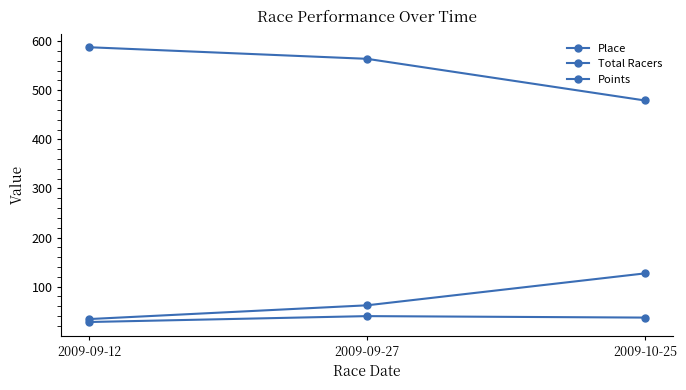

Which series changed the most between 2009-09-12 and 2009-10-25?

Points